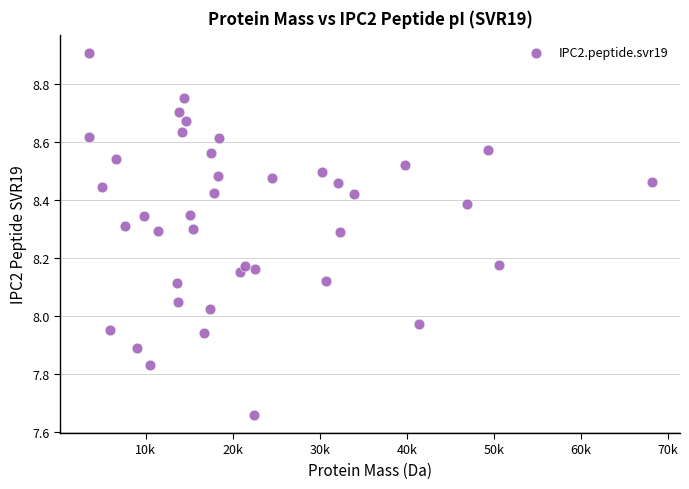

What is the range of X values (max minus min)?

64654.6